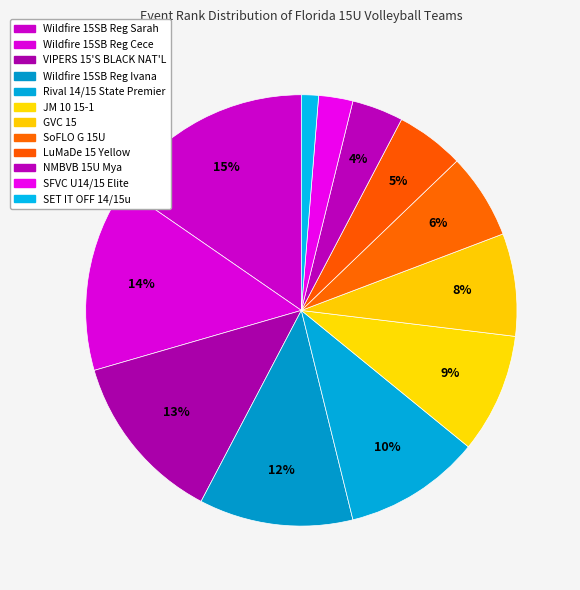

Is the sum of Wildfire 15SB Reg Sarah and GVC 15 greater than half?

No